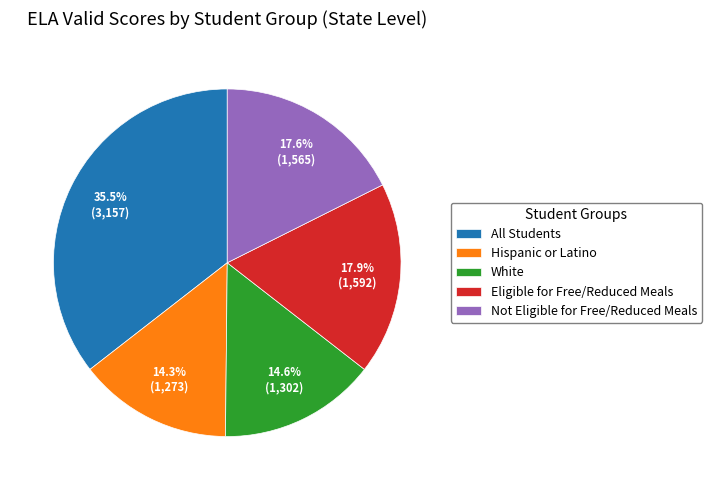

To the nearest percent, what is the difference between the White and Not Eligible for Free/Reduced Meals slice percentages?

3%